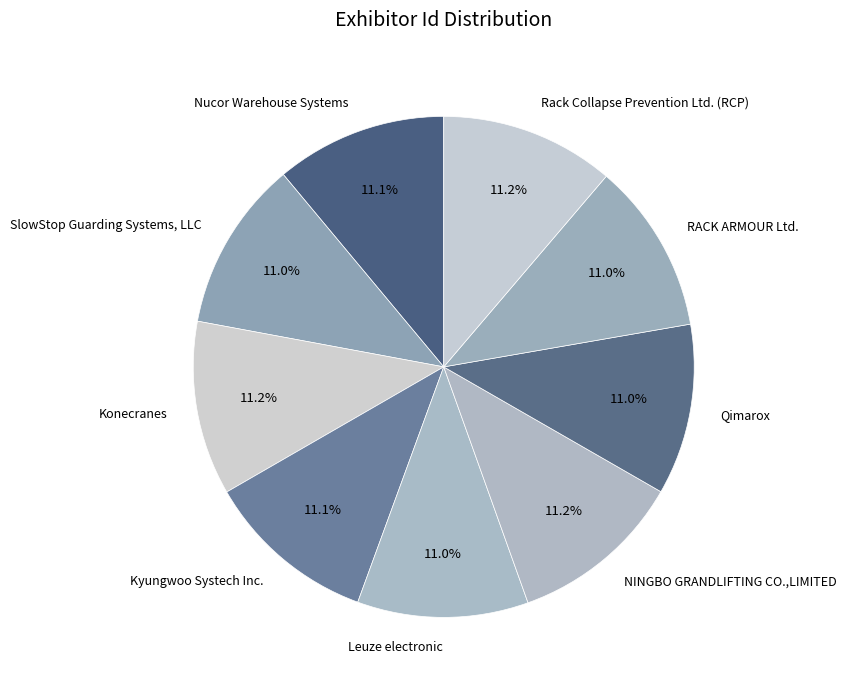

What is the ratio of the value at Nucor Warehouse Systems to the value at SlowStop Guarding Systems, LLC?

1.0